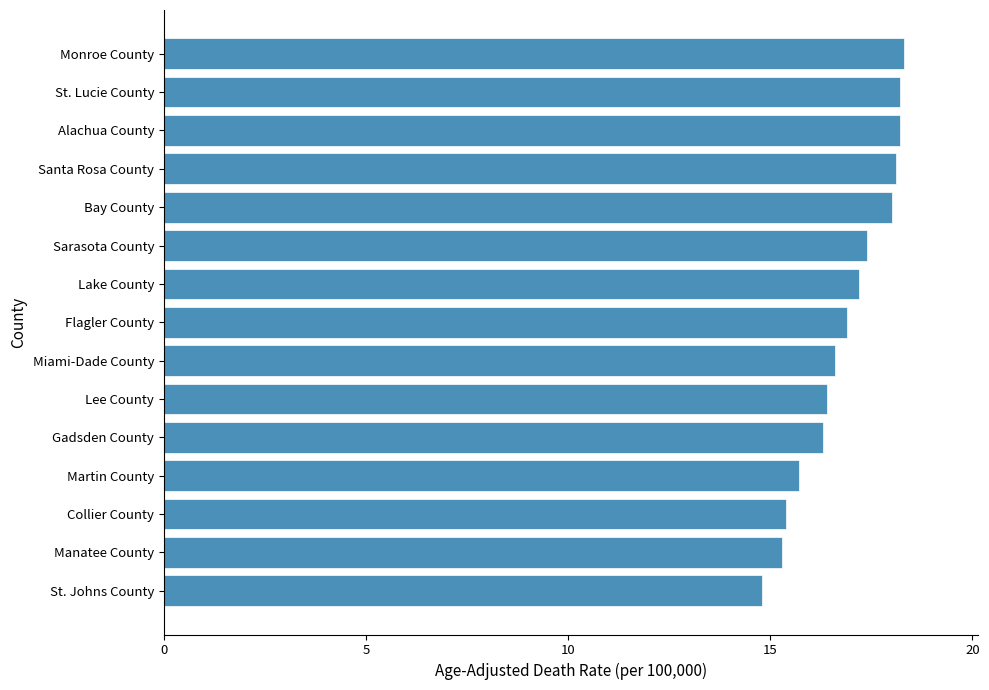

What is the change in value from Martin County to Sarasota County?

+1.7